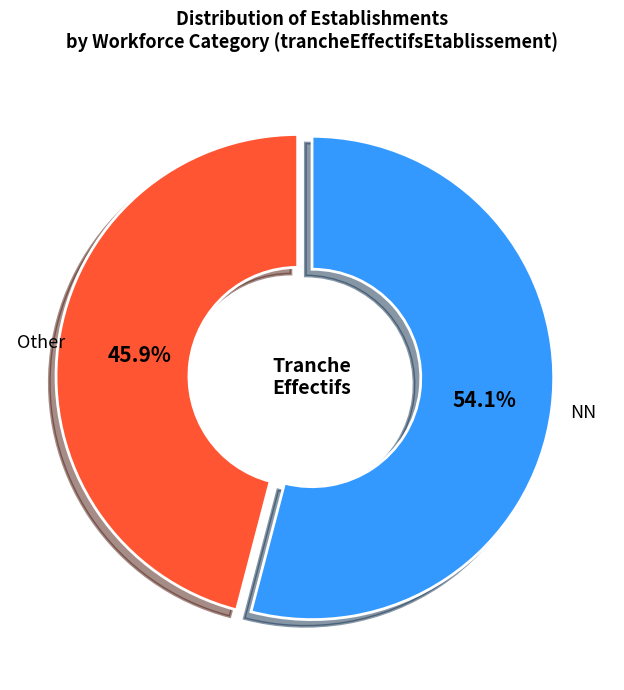

Which category has the biggest portion of the pie?

NN